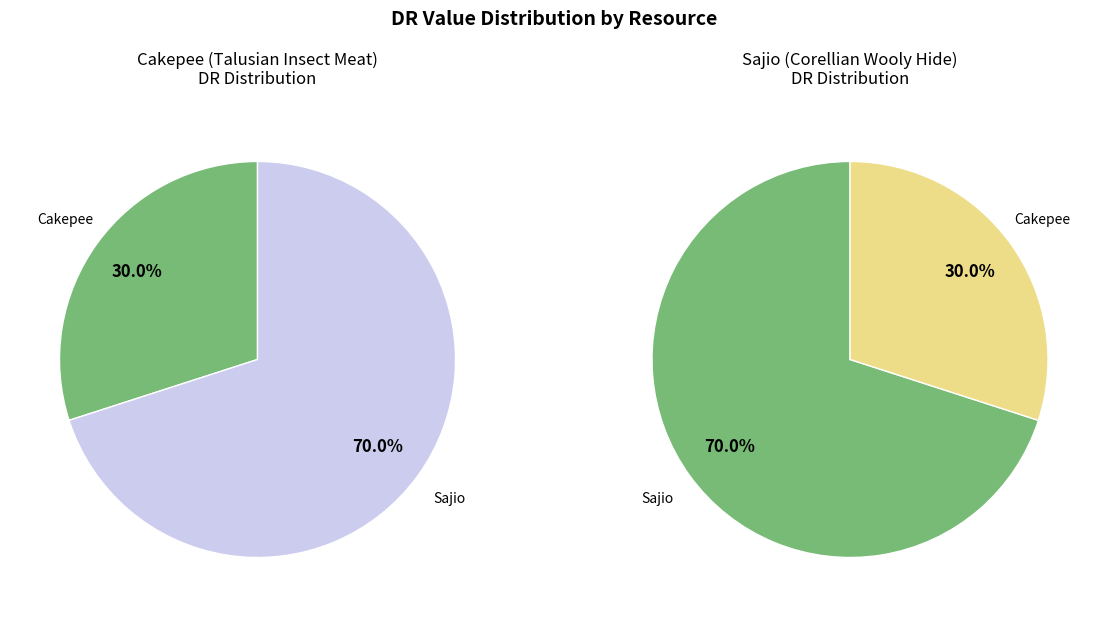

How much of the chart is everything except Cakepee?

70.0%